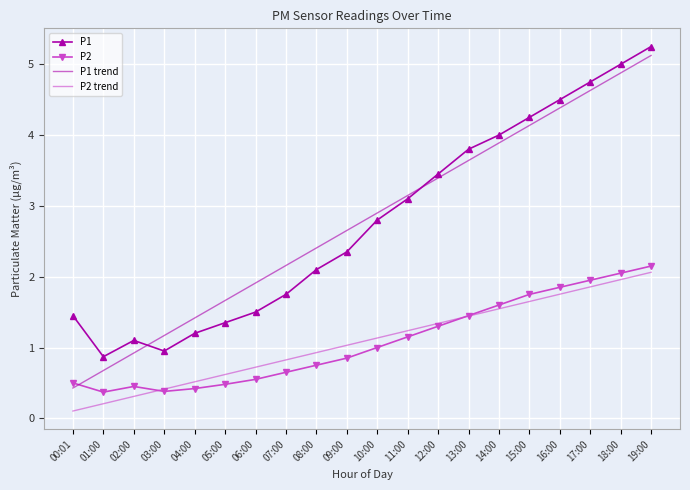

What is the minimum value shown in the chart?

0.1